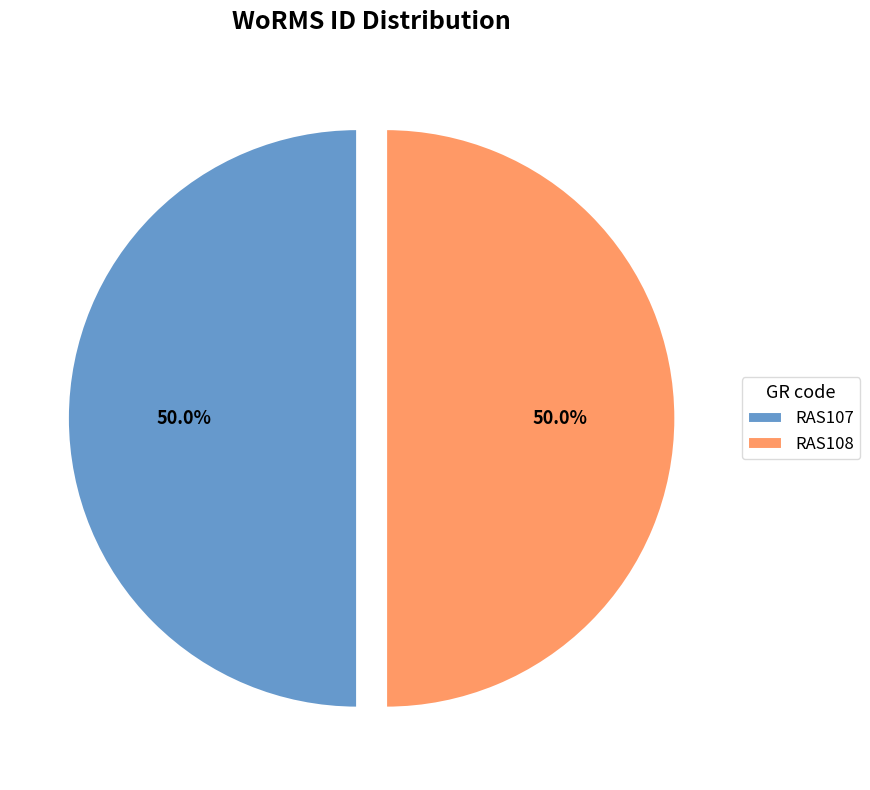

To the nearest percent, what percentage of the pie is RAS108?

50%